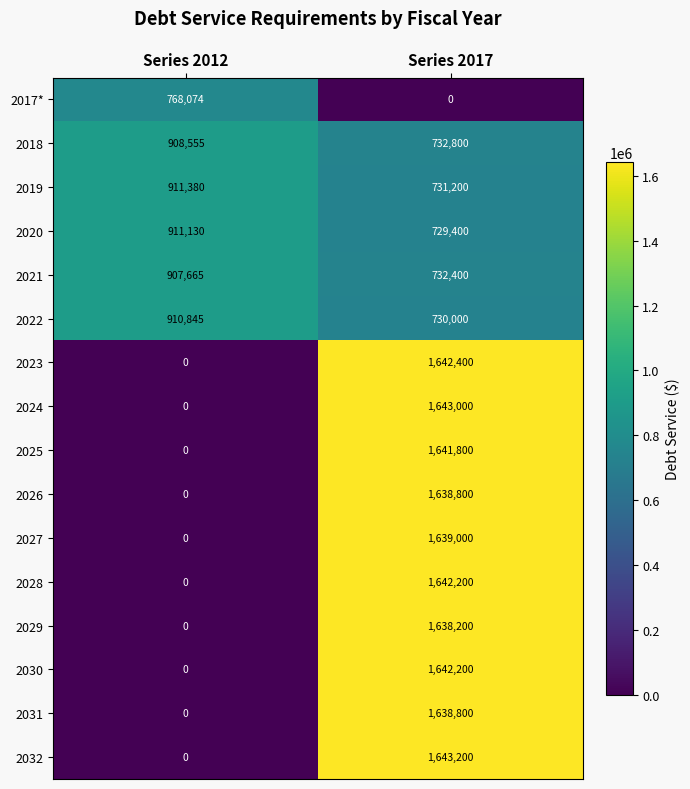

What is the difference between the maximum and minimum values in the 2031 series?

1638800